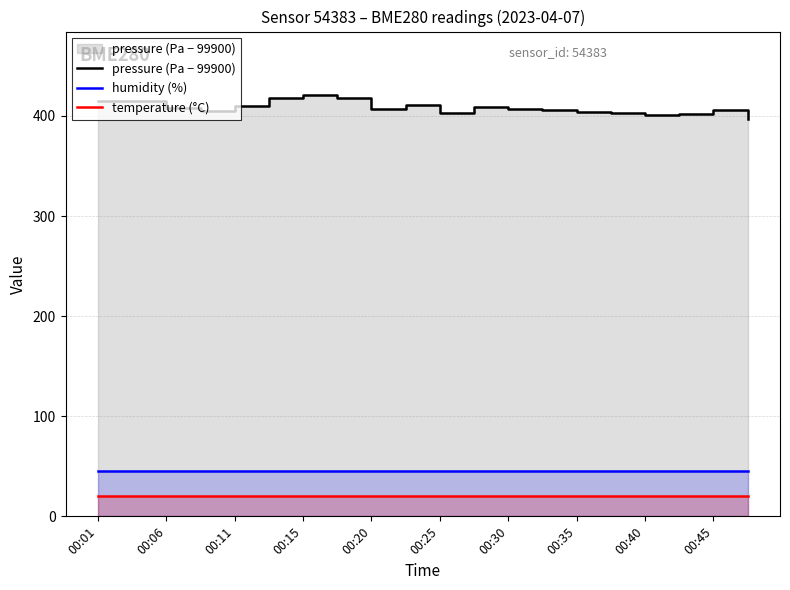

The value of humidity (%) at 00:25 is 66.4. True or false?

False